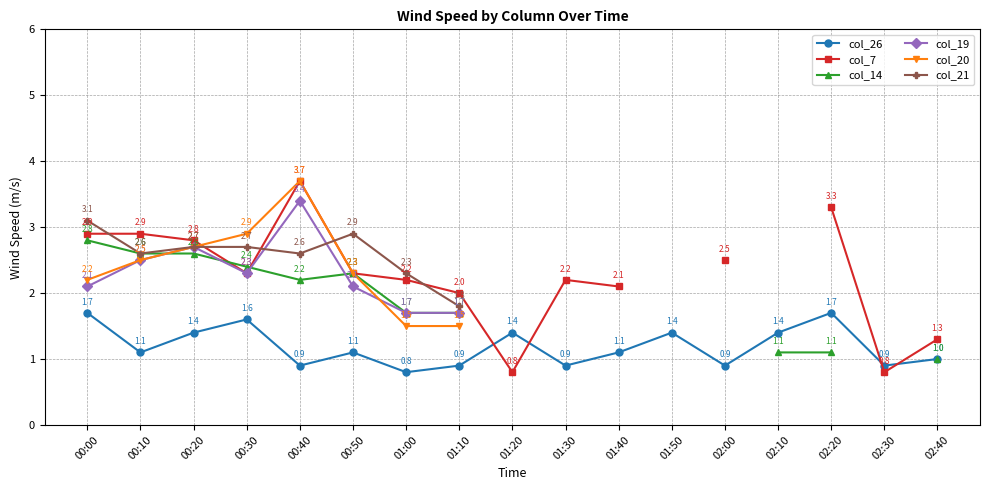

What is the average value of the col_26 series?

1.2